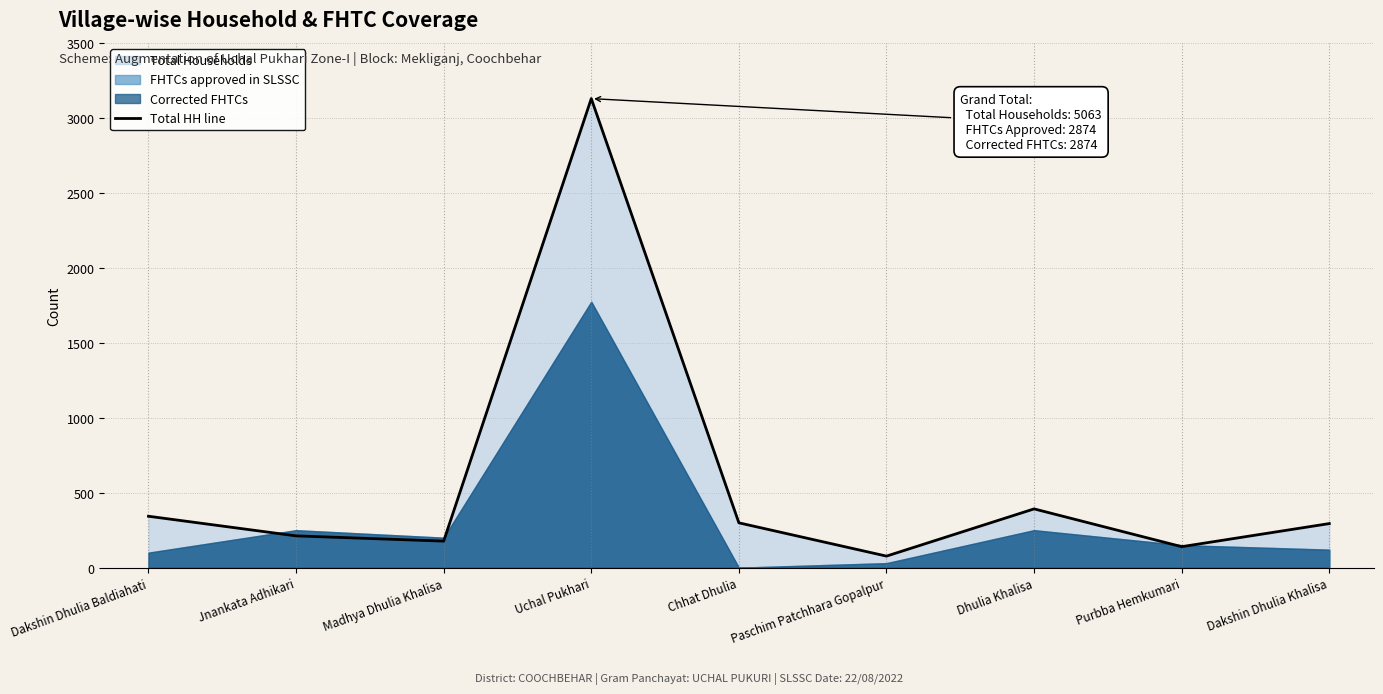

What is the maximum value shown in the chart?

3129